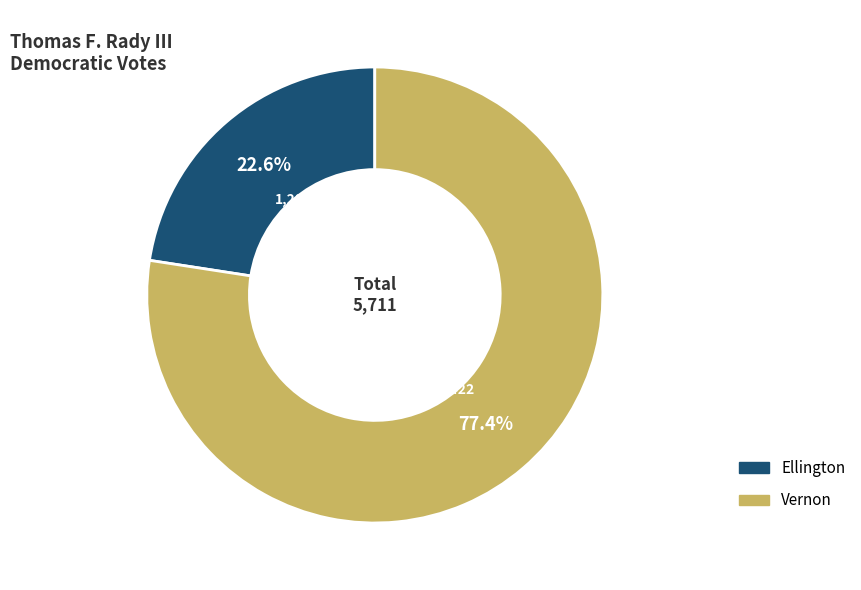

What is the ratio of the value at Vernon to the value at Ellington?

3.4